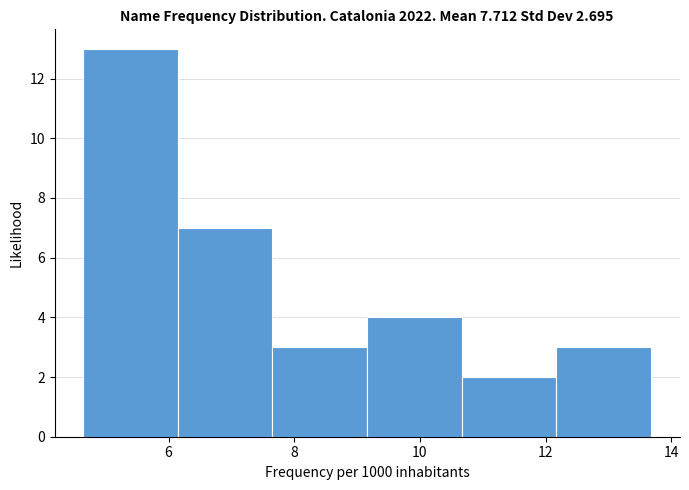

Which range on the x-axis has the tallest bar?

4.6 to 6.2